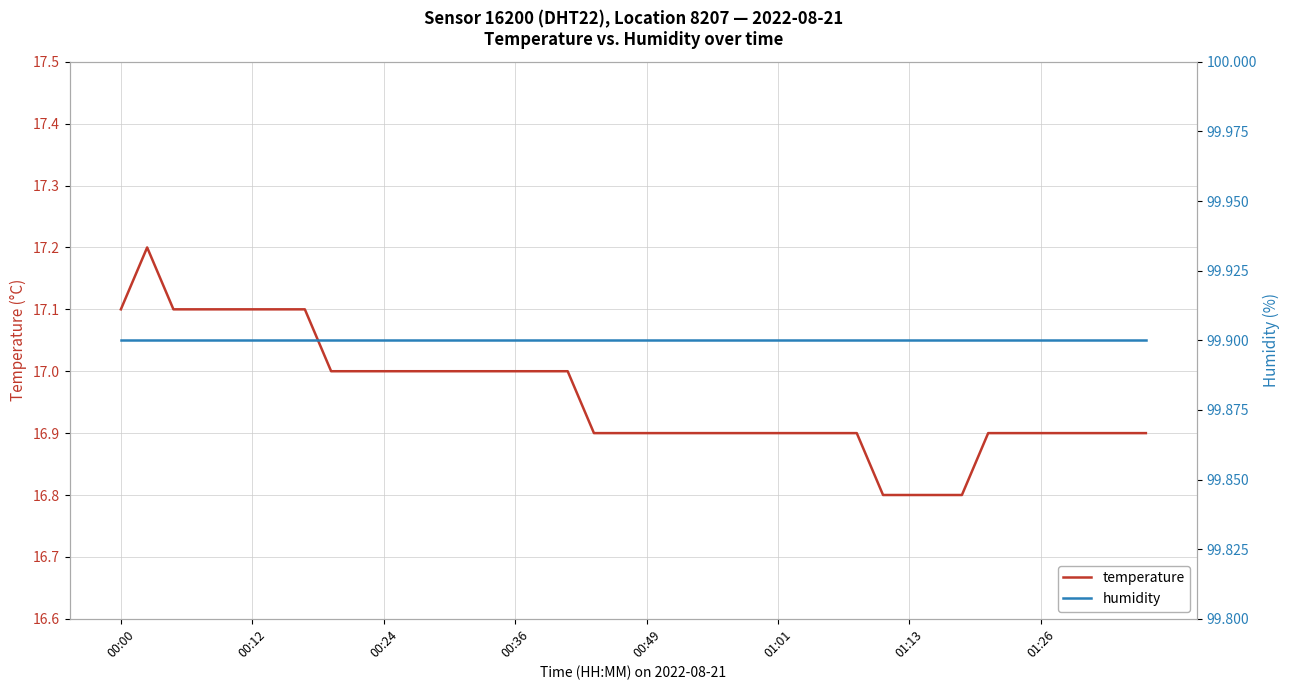

How many distinct data groups are displayed?

2